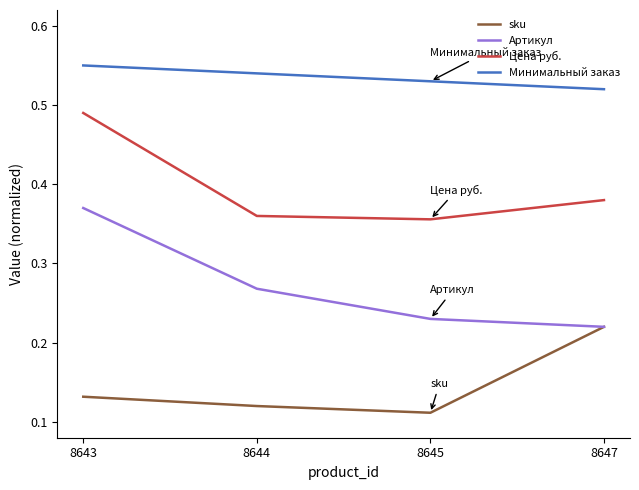

Rank the series by their average value, from highest to lowest.

Минимальный заказ, Цена руб., Артикул, sku